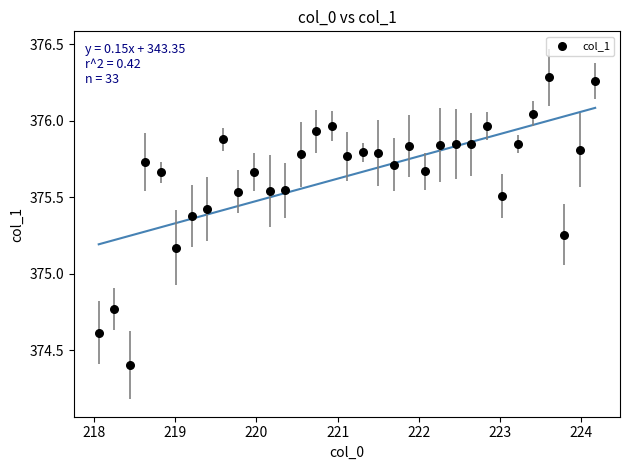

What is the range of X values (max minus min)?

6.1